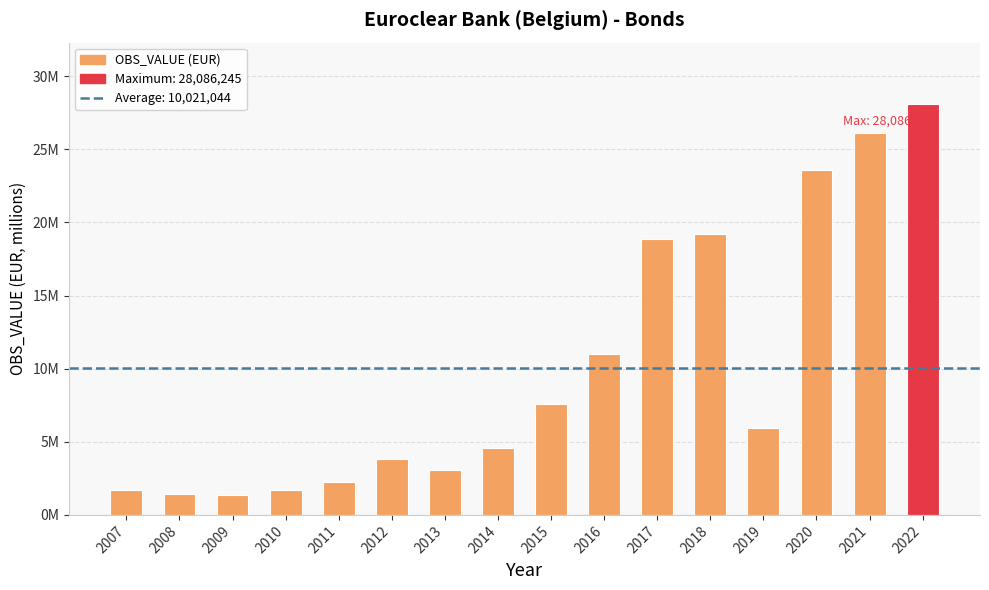

The chart shows a value of 30196859 at 2018. True or false?

False